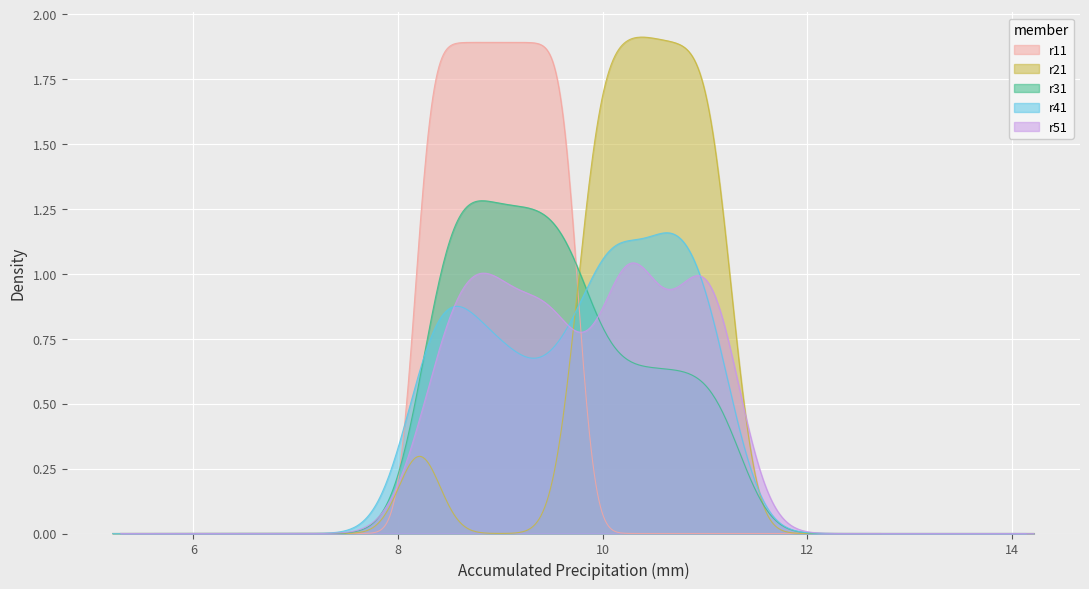

How many lines are shown in the chart?

5